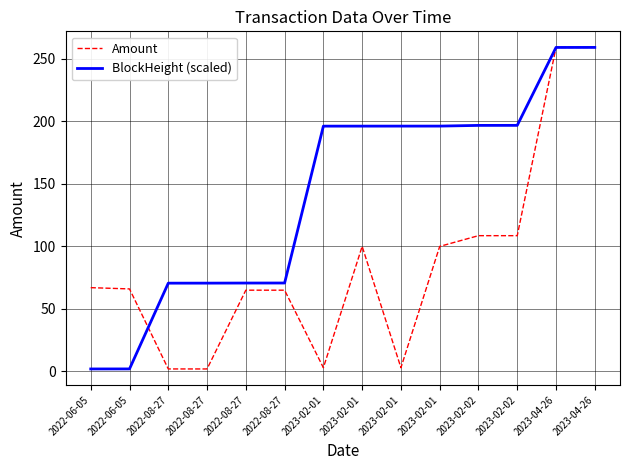

Reading right to left, transcribe all the data shown in this chart.

Amount: 2023-04-26=259.1	2023-04-26=259.1	2023-02-02=108.6	2023-02-02=108.6	2023-02-01=100.0	2023-02-01=3.0	2023-02-01=100.0	2023-02-01=3.0	2022-08-27=65.0	2022-08-27=65.0	2022-08-27=2.0	2022-08-27=2.0	2022-06-05=66.0	2022-06-05=67.0
BlockHeight (scaled): 2023-04-26=259.1	2023-04-26=259.1	2023-02-02=196.8	2023-02-02=196.7	2023-02-01=196.2	2023-02-01=196.2	2023-02-01=196.2	2023-02-01=196.2	2022-08-27=70.7	2022-08-27=70.7	2022-08-27=70.6	2022-08-27=70.6	2022-06-05=2.0	2022-06-05=2.0